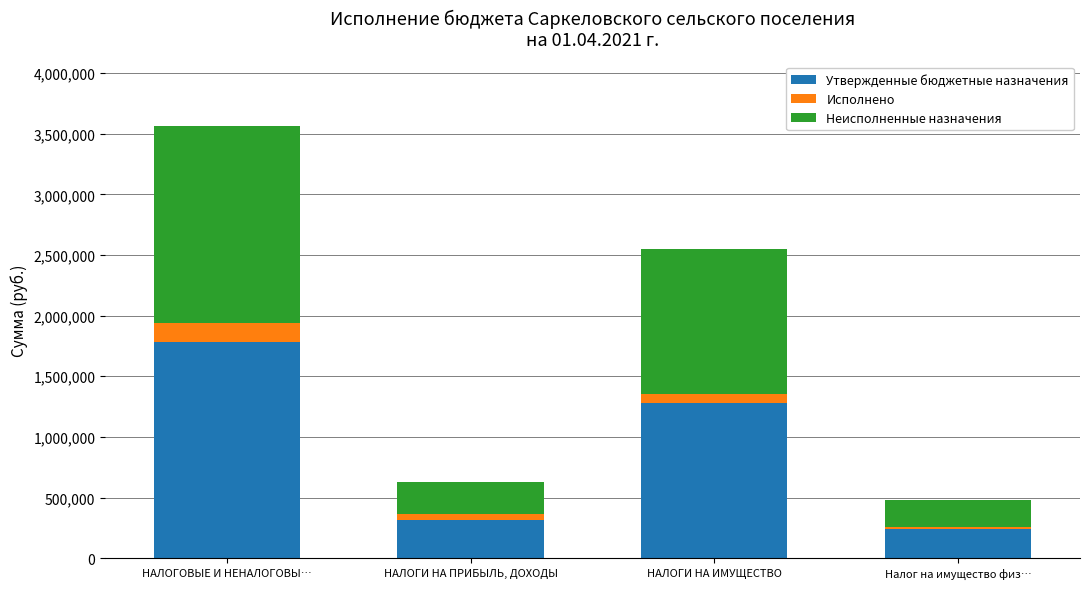

At which label is Утвержденные бюджетные назначения closest to 1009600?

НАЛОГИ НА ИМУЩЕСТВО